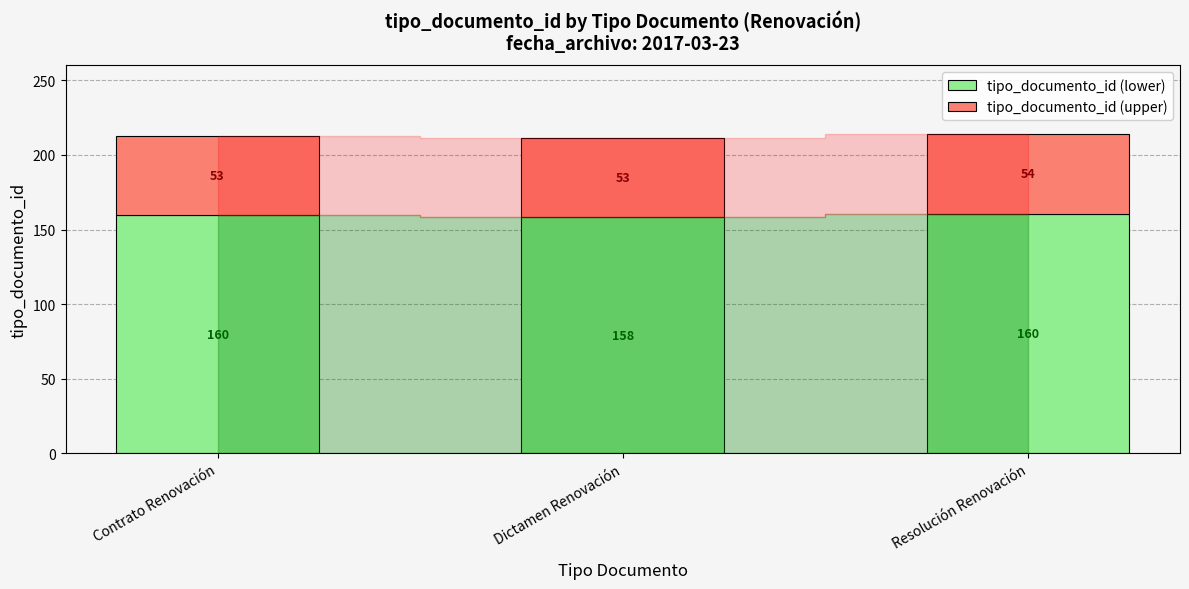

Which category has the lowest value in the tipo_documento_id (lower) series?

Dictamen Renovación